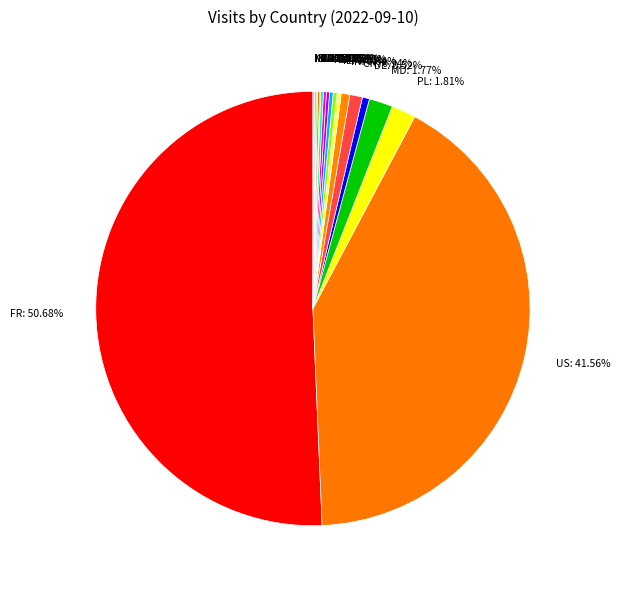

Does PL: 1.81% represent more than half of the total?

No